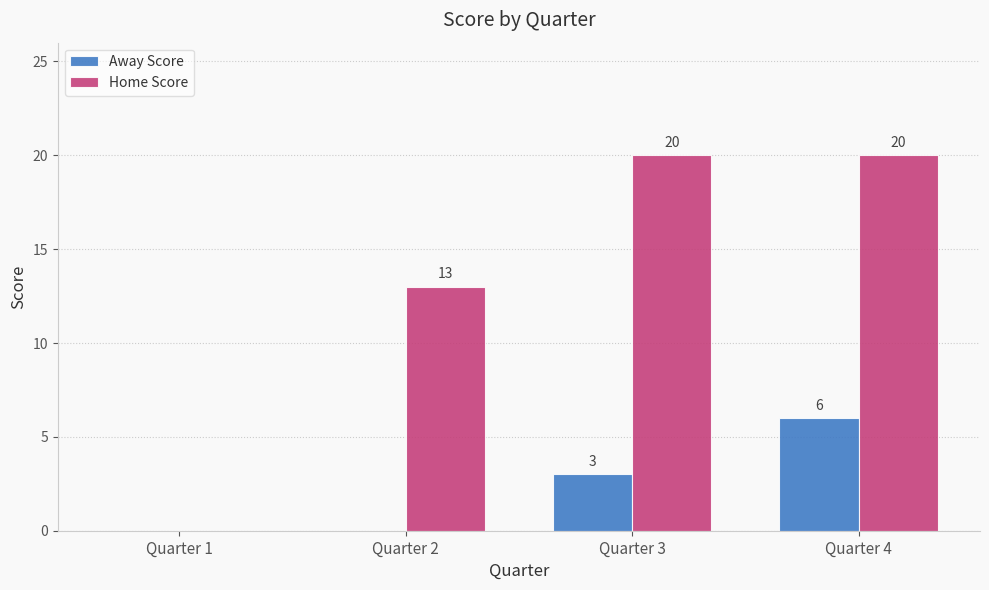

What is the sum of all Away Score values?

9